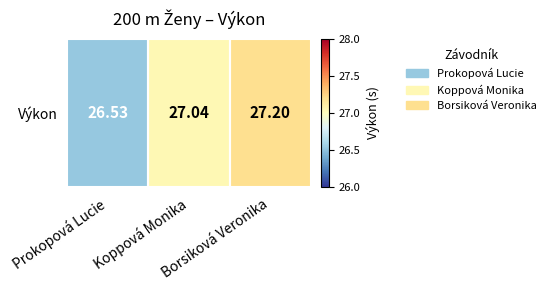

Which label corresponds to the smallest value in the chart?

Prokopová Lucie